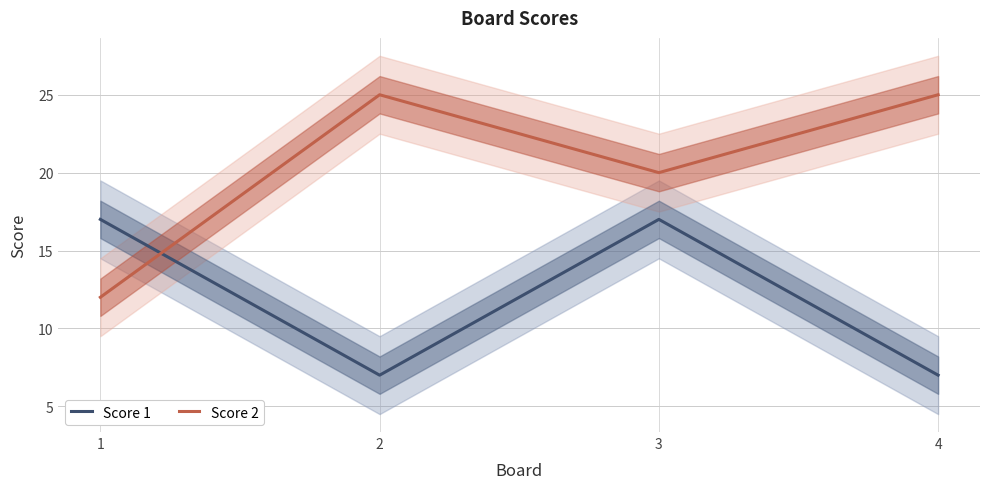

At 3, list the series in order from largest to smallest.

Score 2, Score 1